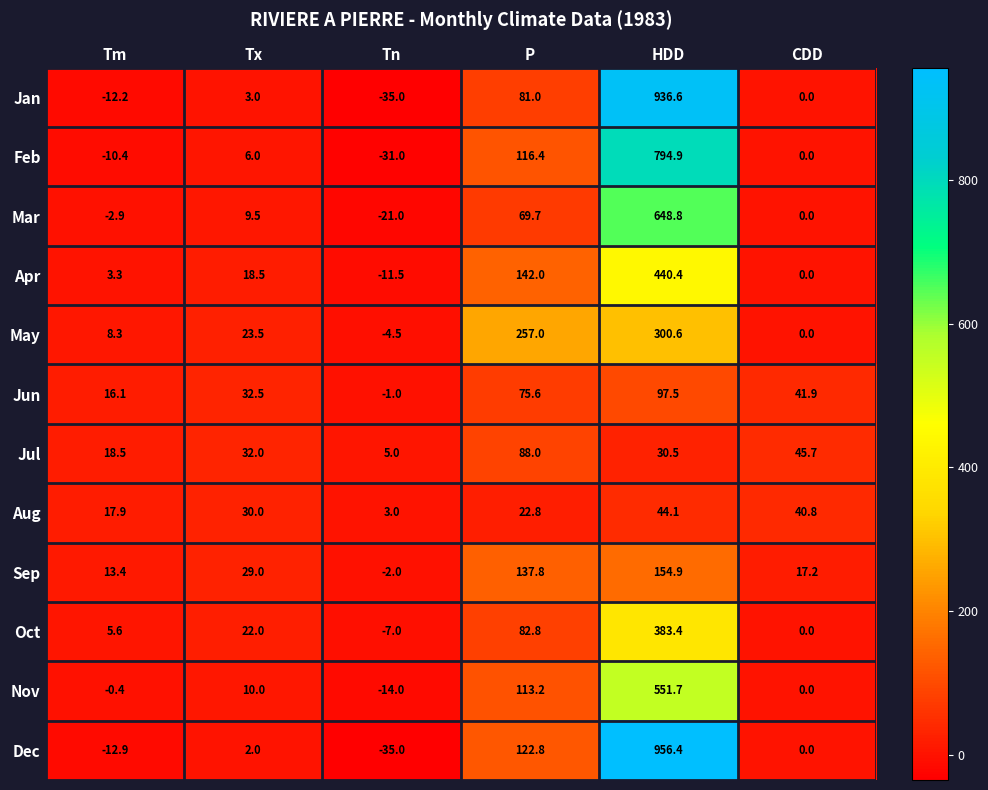

List the series in order of their peak value, highest first.

Dec, Jan, Feb, Mar, Nov, Apr, Oct, May, Sep, Jun, Jul, Aug